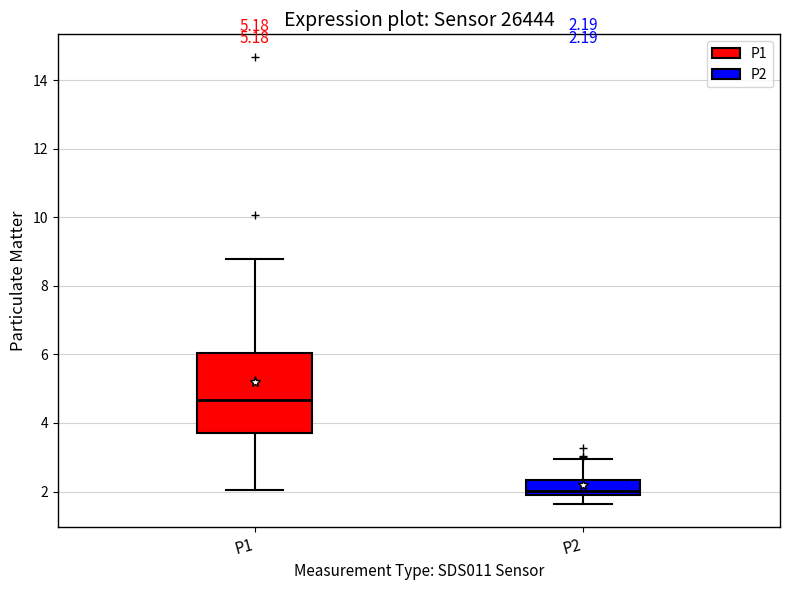

Which box is the tallest, from its lower edge to its upper edge?

P1